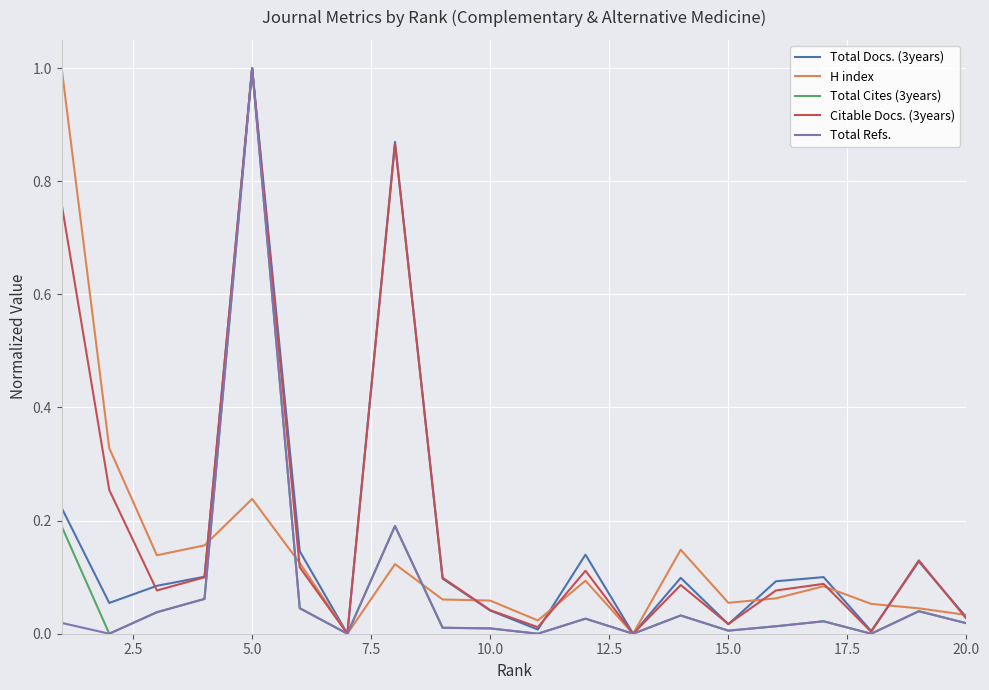

What is the maximum value shown in the chart?

1.0